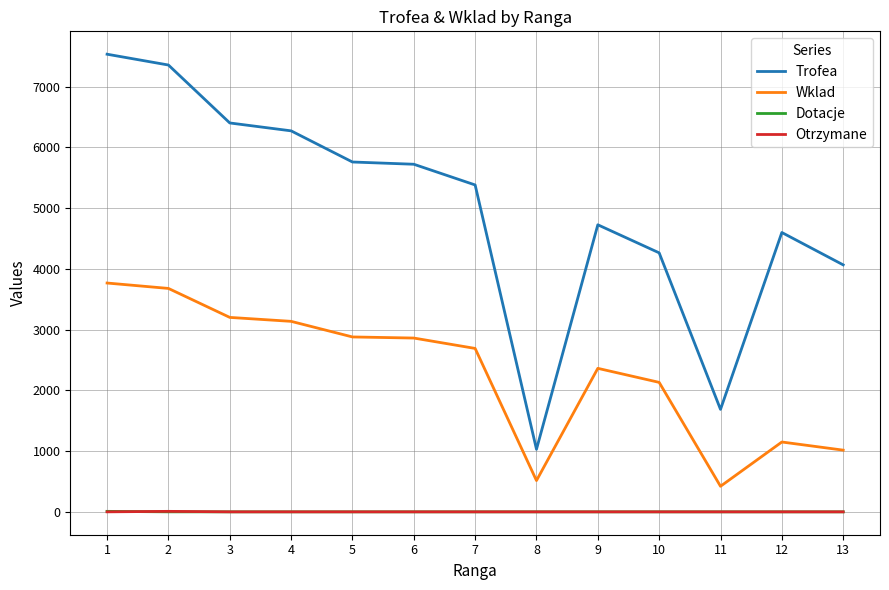

Is the value of Dotacje at 5 greater than the value of Trofea at 12?

No